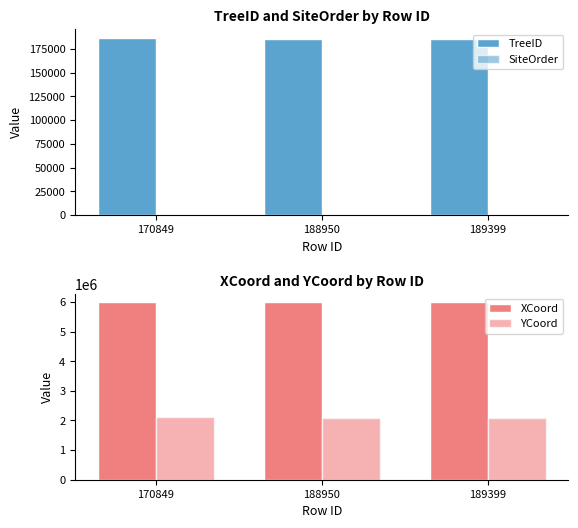

List the labels in order of XCoord value, largest first.

189399, 188950, 170849